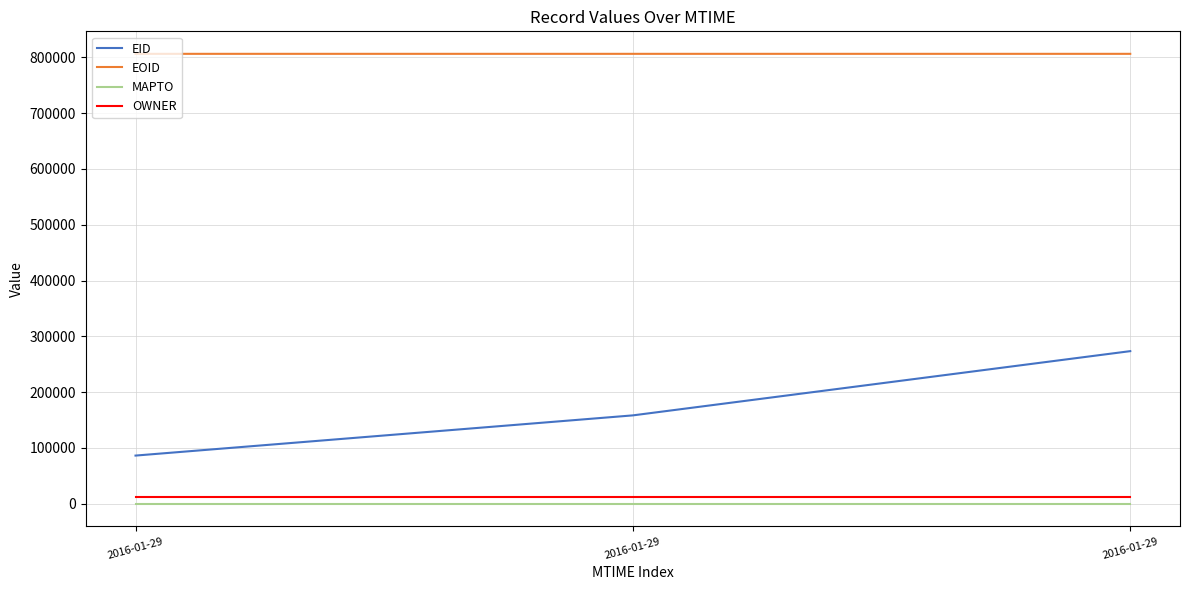

True or false: EID has a value of 154653 at 2016-01-29.

False